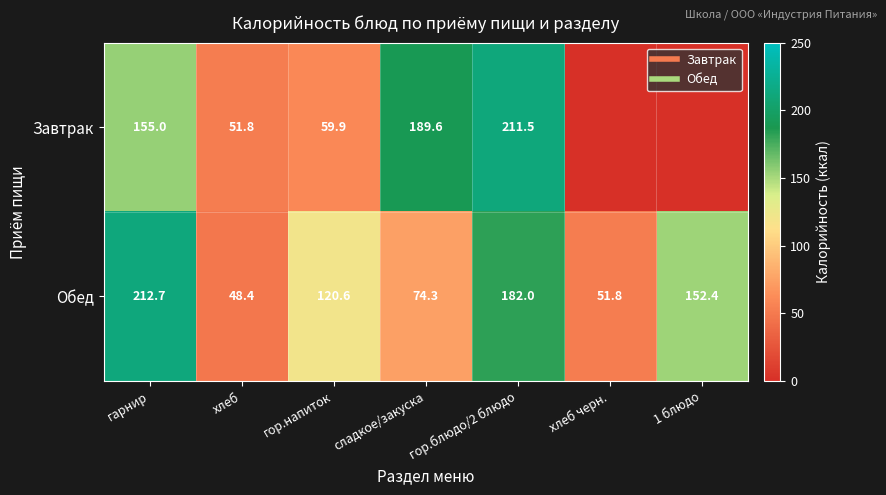

True or false: Обед has a value of 209.5 at 1 блюдо.

False